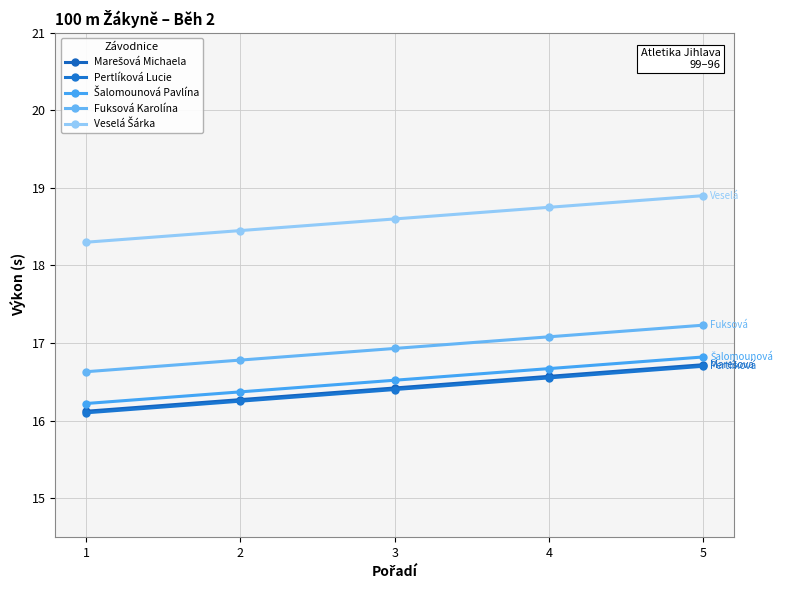

How many lines are shown in the chart?

5